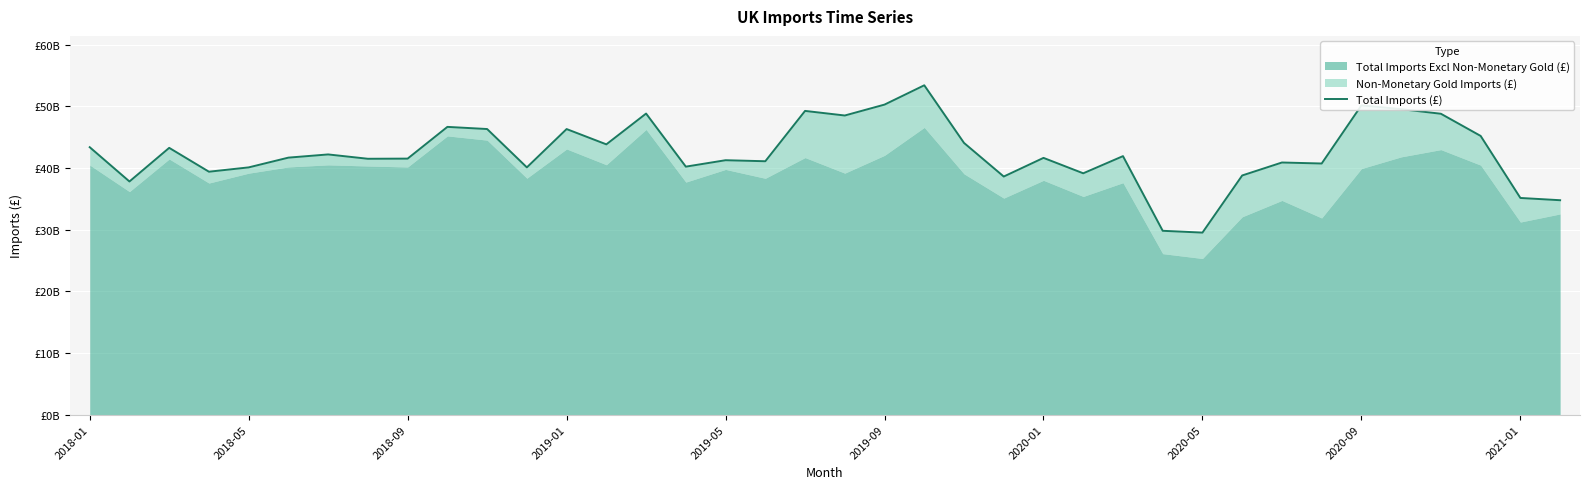

How many interior local valleys (lower than both neighbors) does the data have?

12